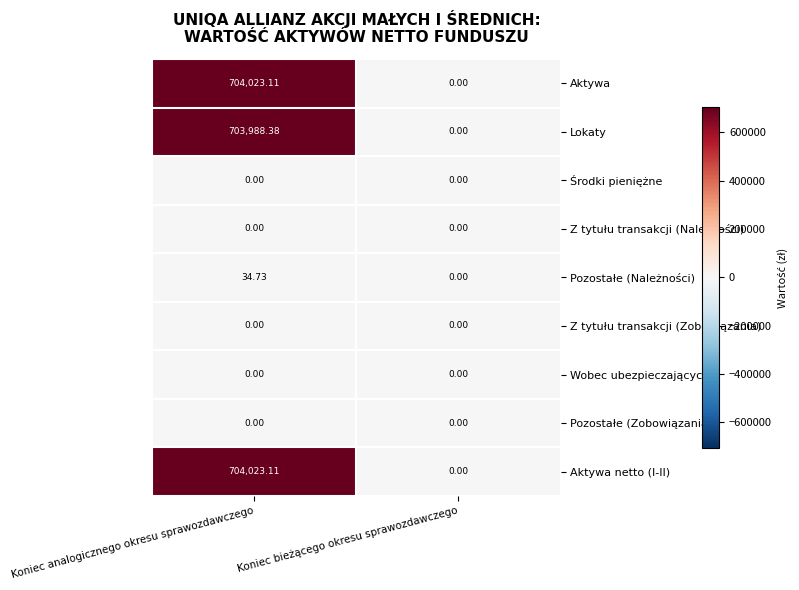

Where is Aktywa netto (I-II) nearest to the value 352011?

Koniec bieżącego okresu sprawozdawczego